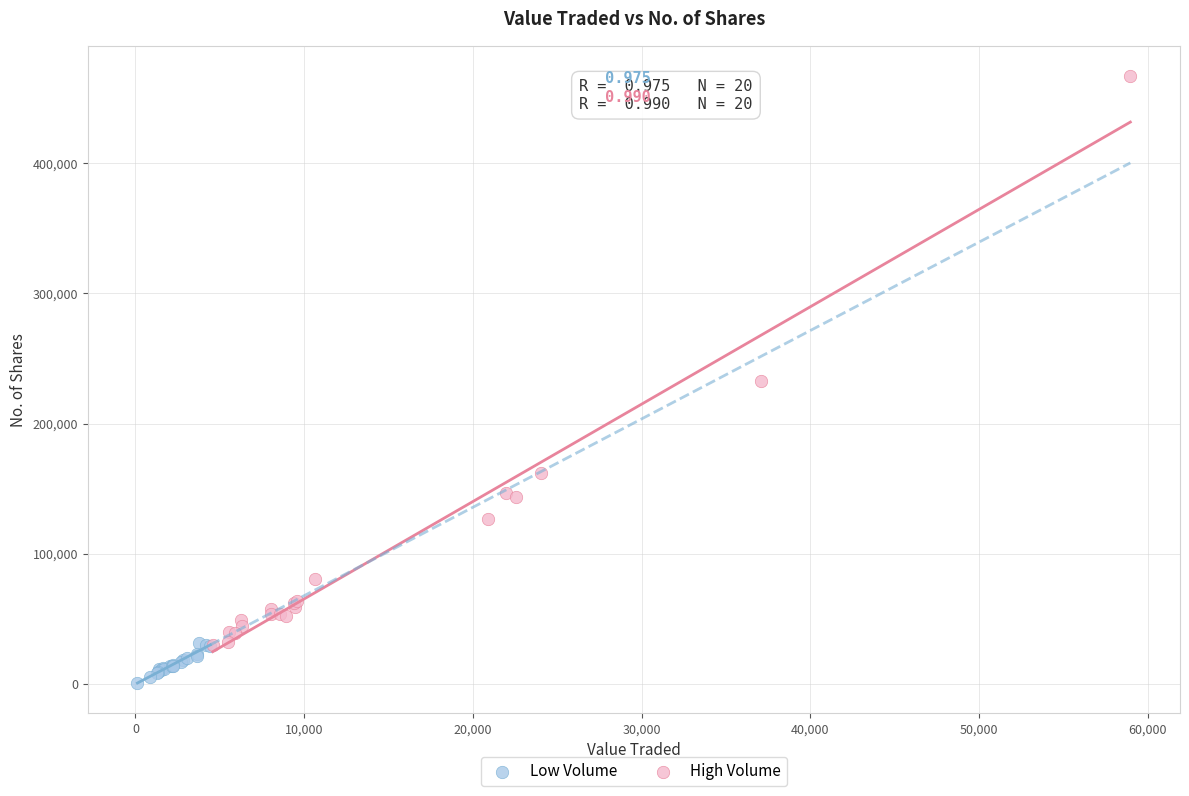

Which series contains the lowest Y value?

Low Volume